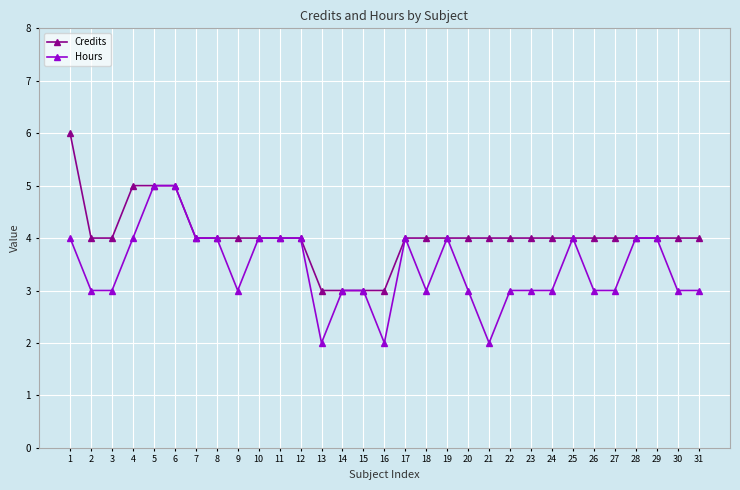

At how many categories does at least one series exceed 2?

31